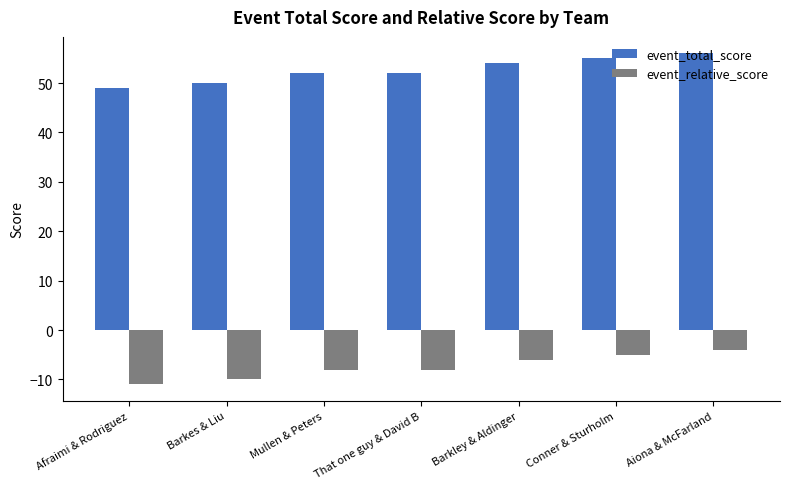

What is the difference between the maximum and minimum values in the event_total_score series?

7